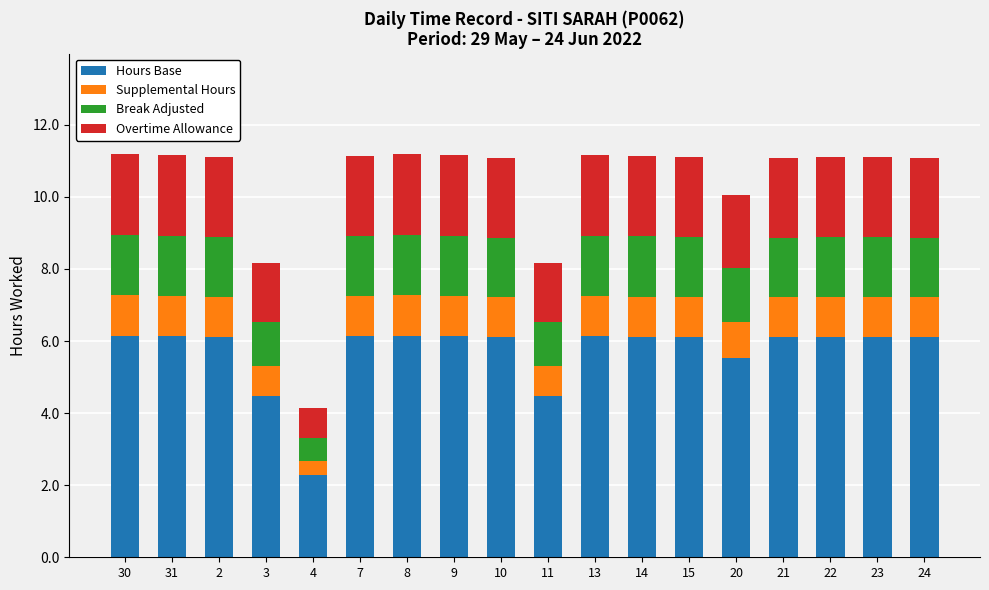

At which label does Hours Base reach its minimum?

4